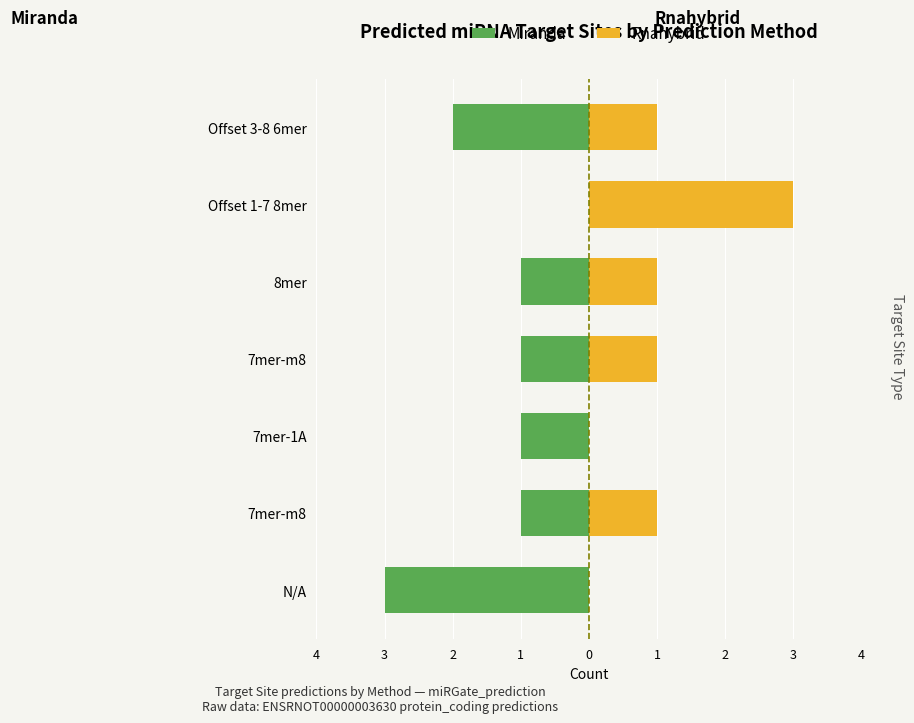

The Rnahybrid series shows 2 at 7mer-m8. True or false?

False